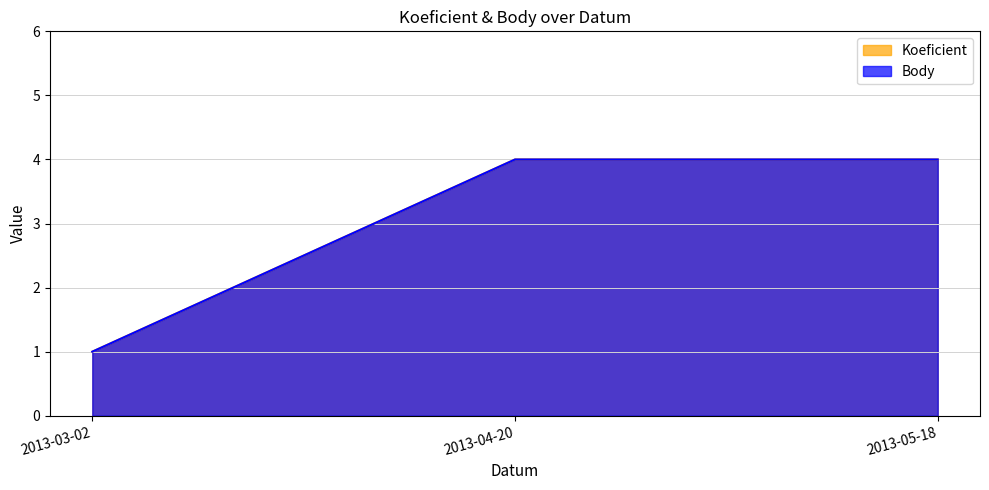

At how many categories does at least one series exceed 3?

2